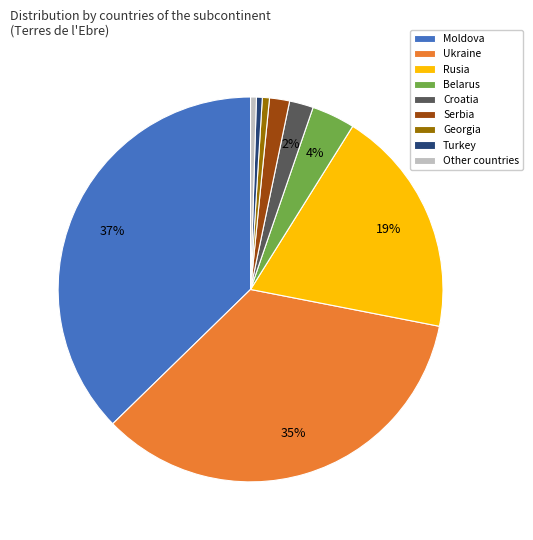

Is there any slice that represents more than half of the pie?

No